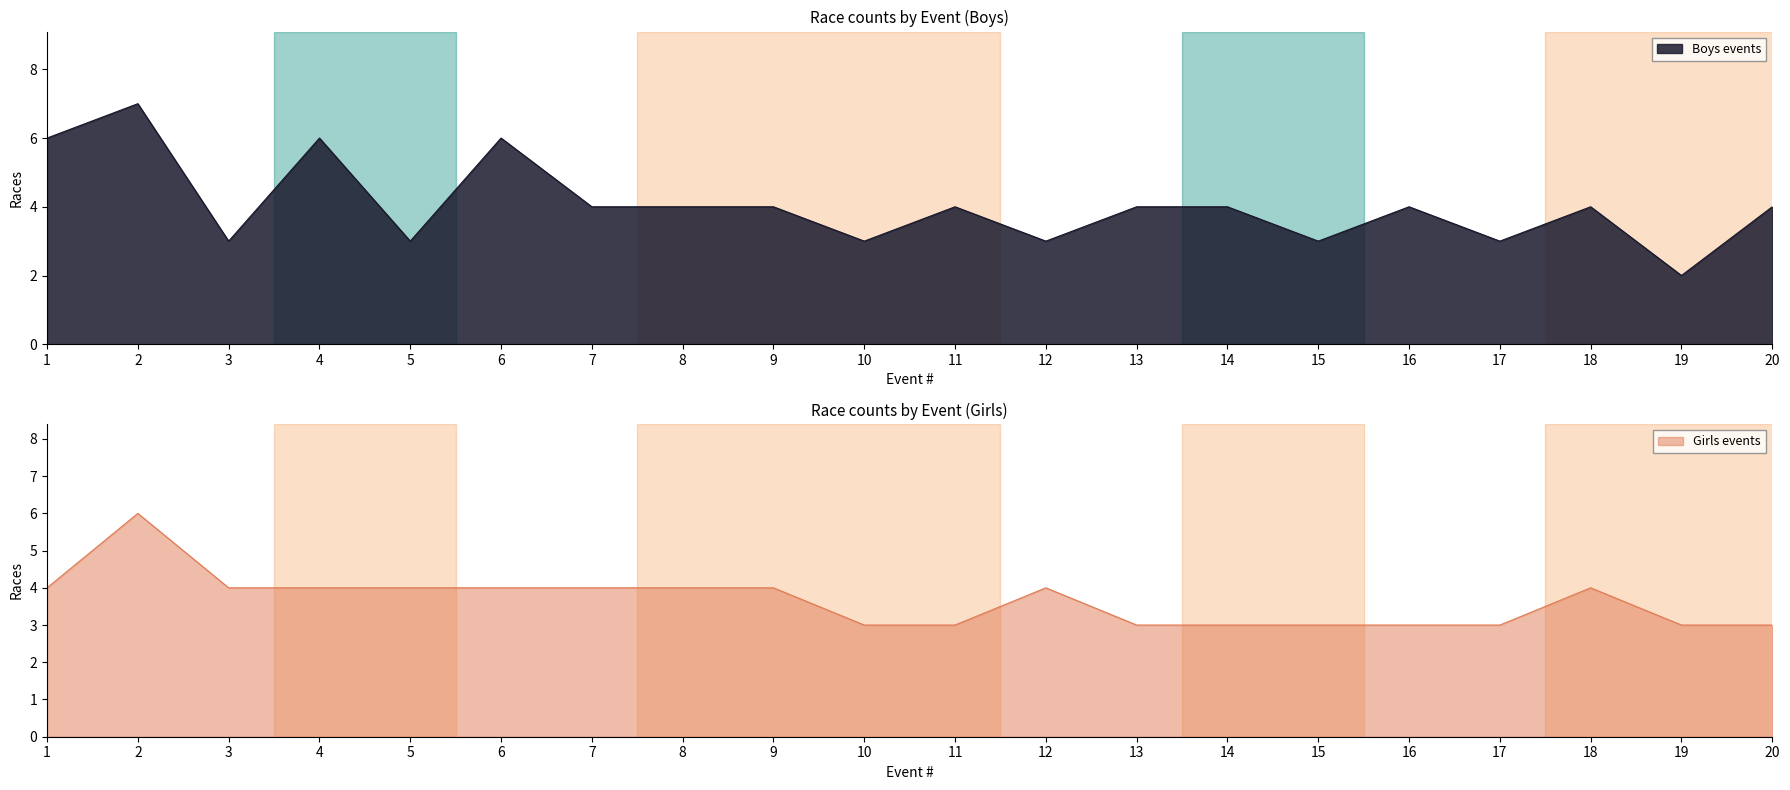

Where does the Girls events series first go above 4?

2